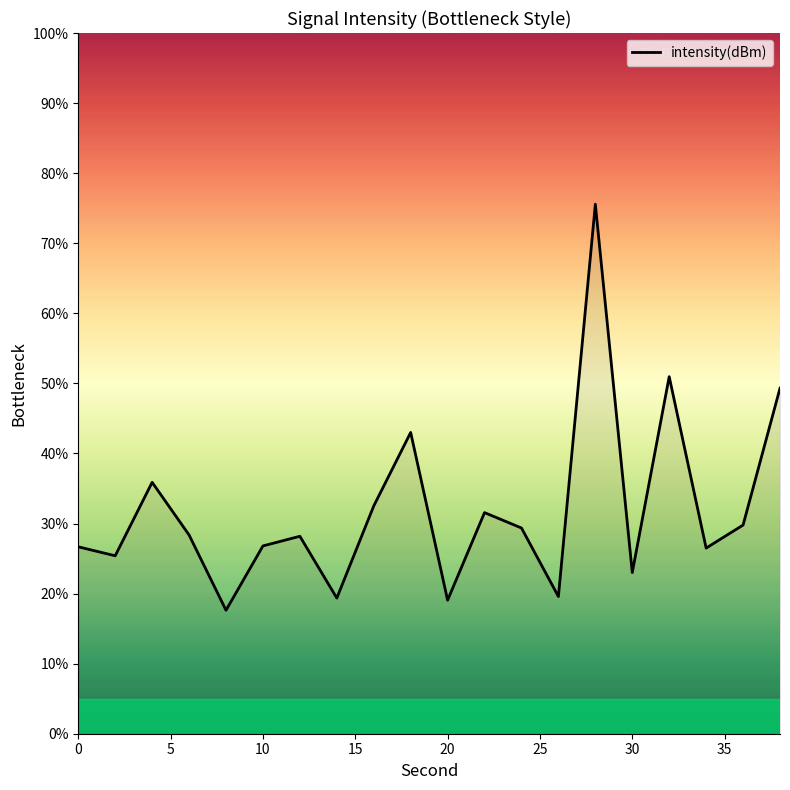

What is the maximum value shown in the chart?

75.6